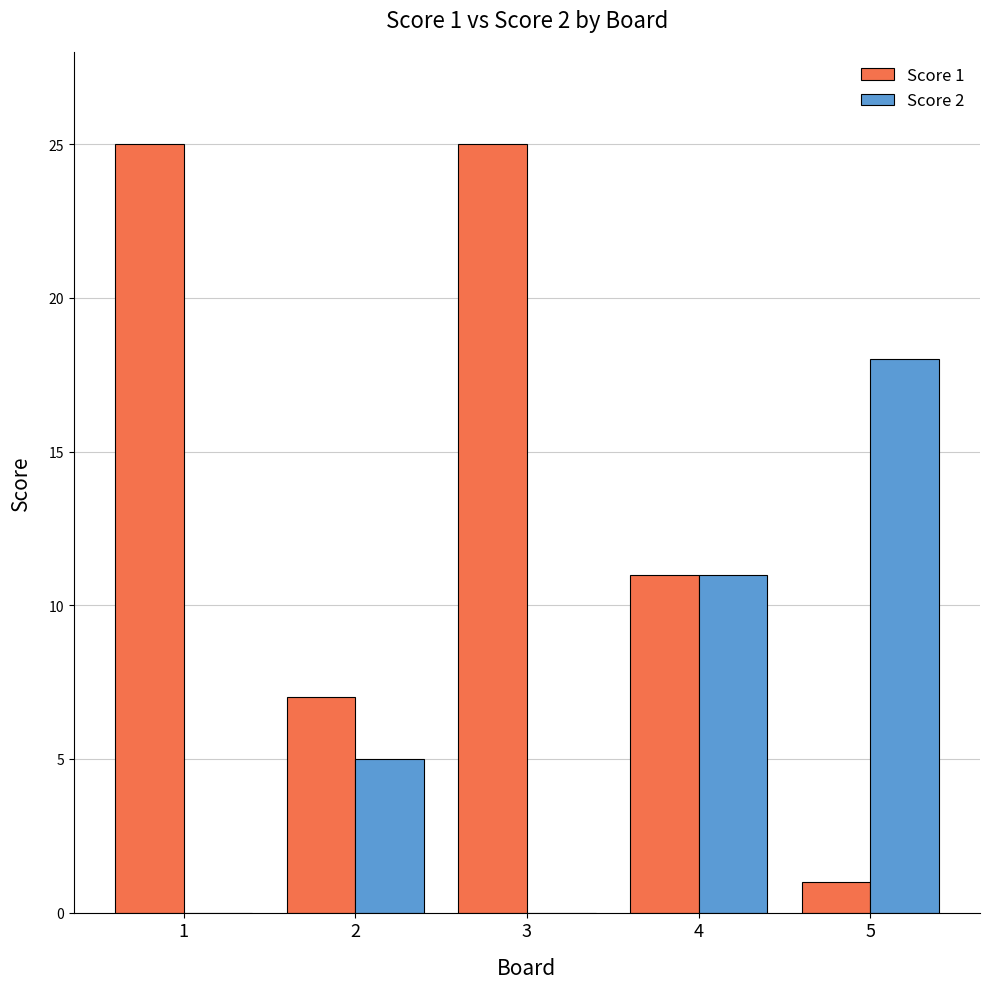

How many categories are shown in the chart?

5